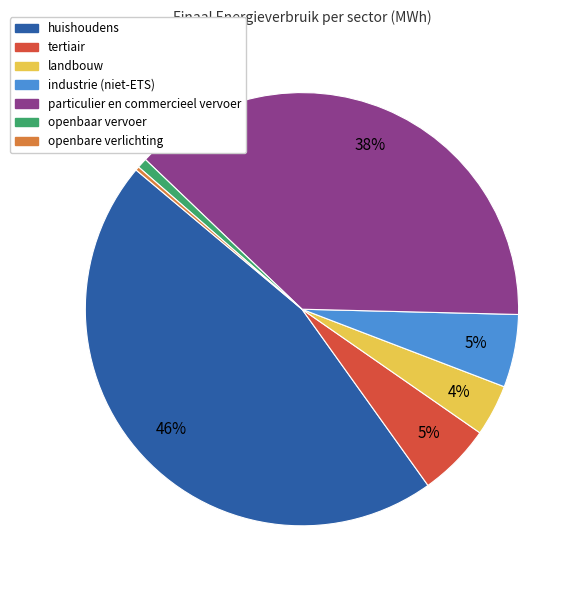

Which slice is the largest?

huishoudens